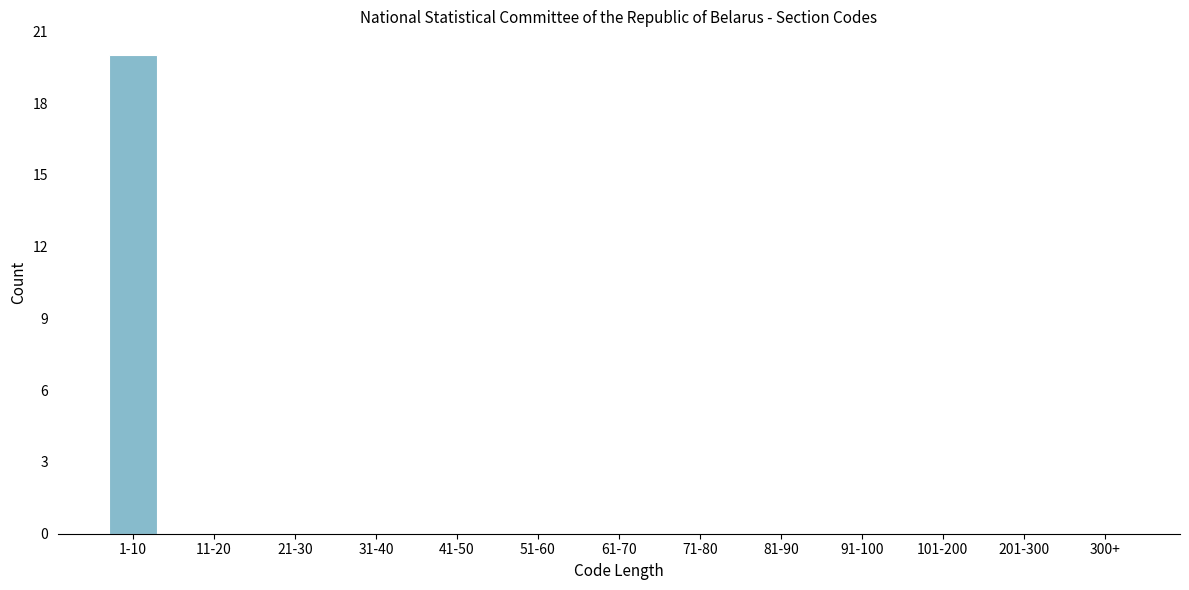

Reading left to right, extract all data points from this chart.

1-10=20	11-20=0	21-30=0	31-40=0	41-50=0	51-60=0	61-70=0	71-80=0	81-90=0	91-100=0	101-200=0	201-300=0	300+=0